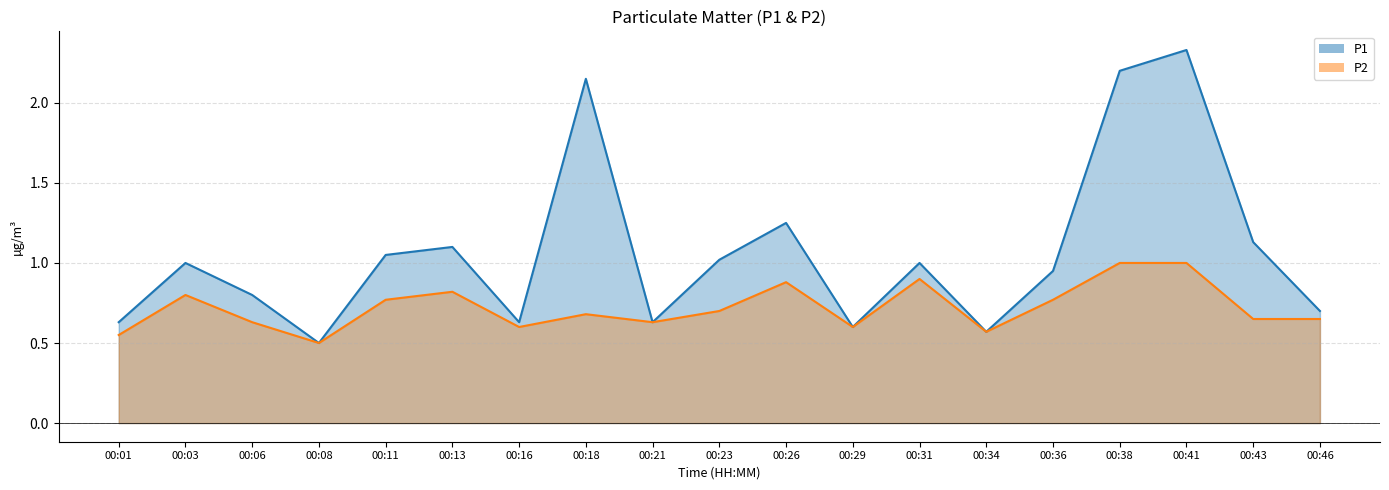

Read the P1 value at 00:38.

2.2